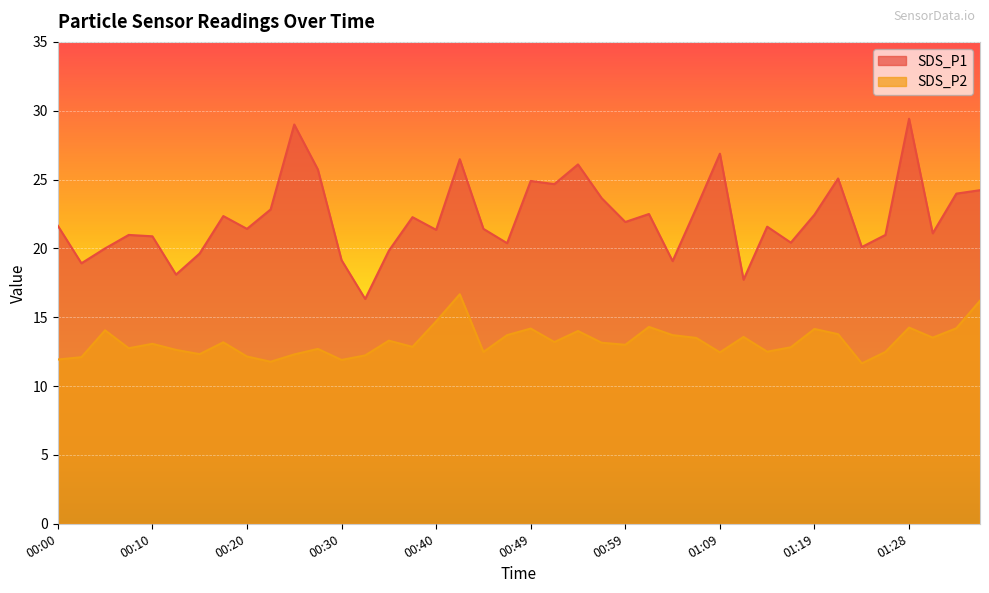

Where is the first local minimum for SDS_P2?

00:08